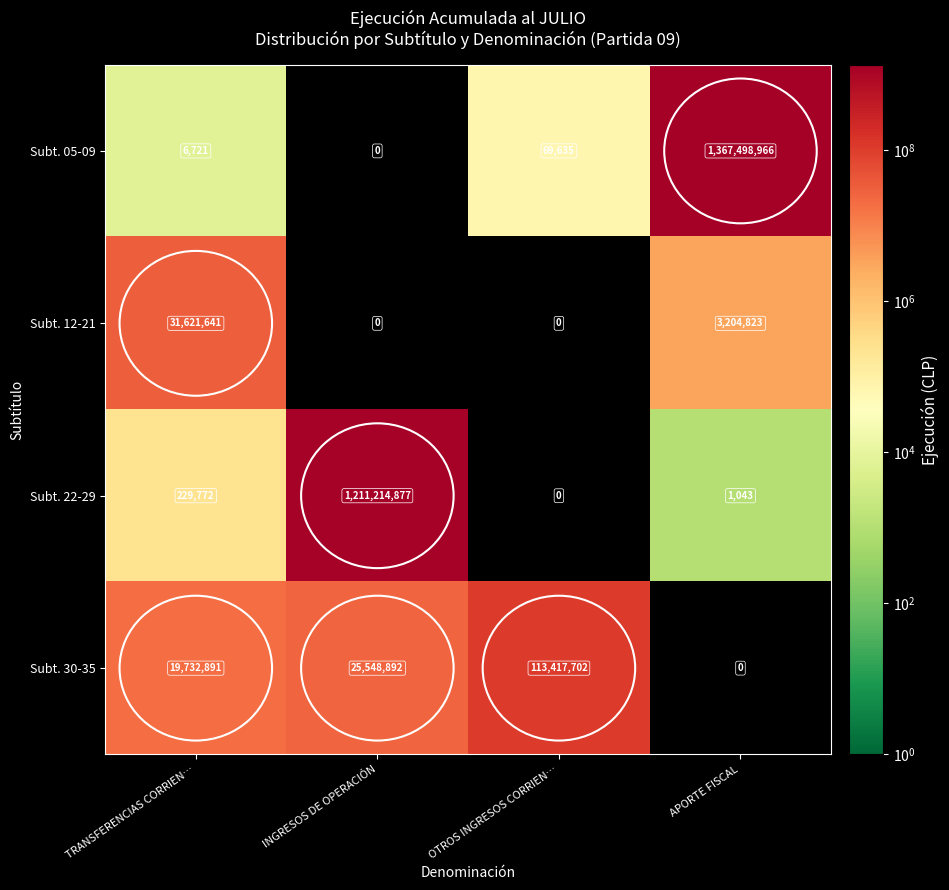

Which series has the largest total across all categories?

Subt. 05-09